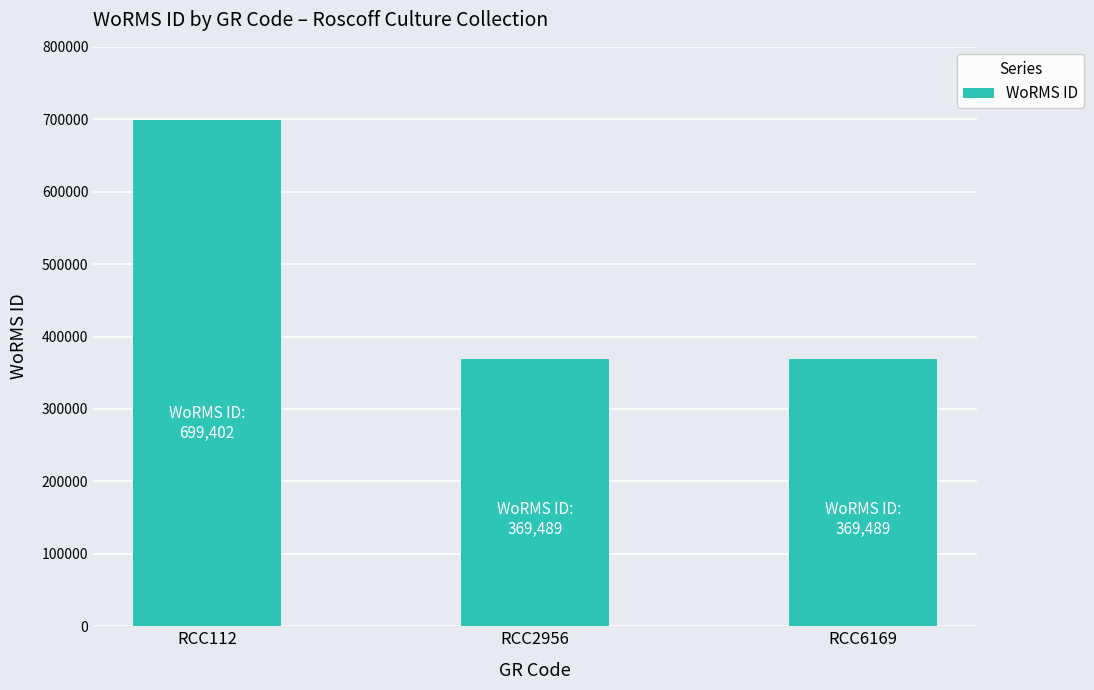

Reading left to right, transcribe all the data shown in this chart.

699402	369489	369489